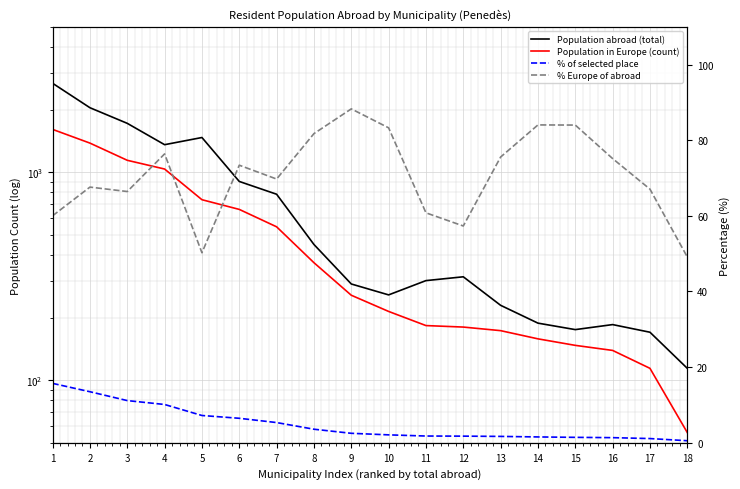

Rank the series at 18 from highest to lowest value.

Population abroad (total), Population in Europe (count), % Europe of abroad, % of selected place